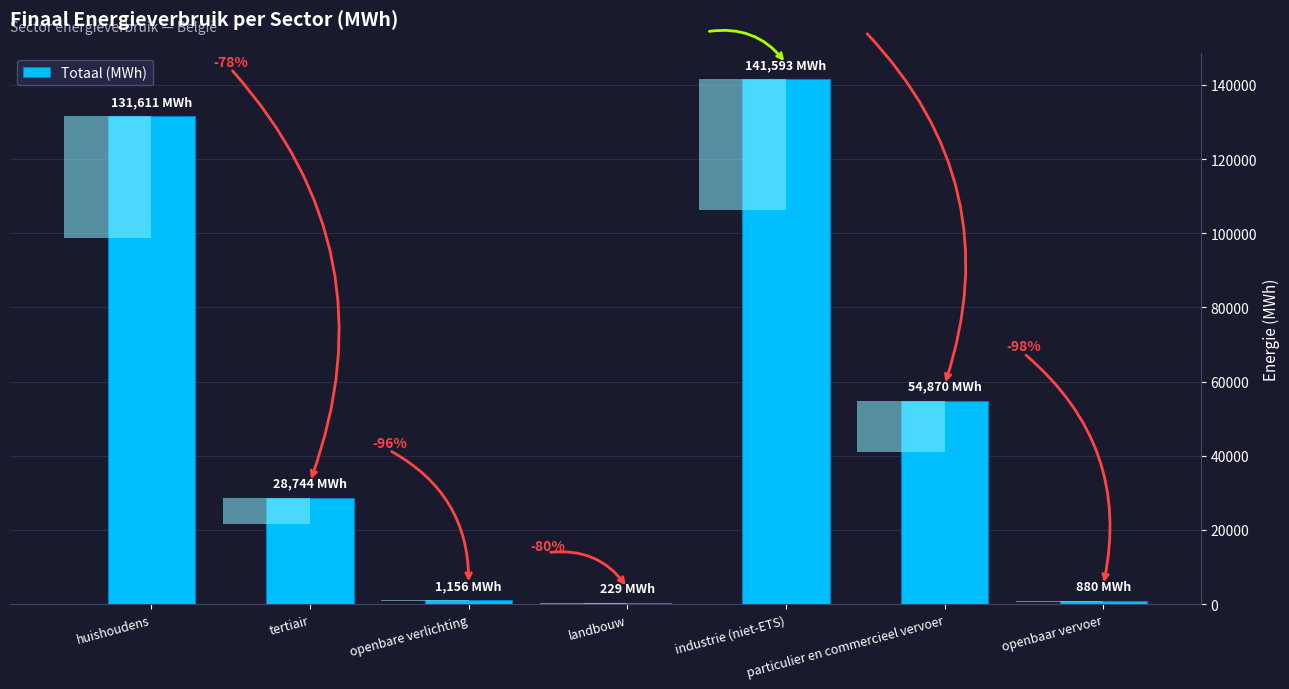

True or false: the data shows 229.5 at landbouw.

True